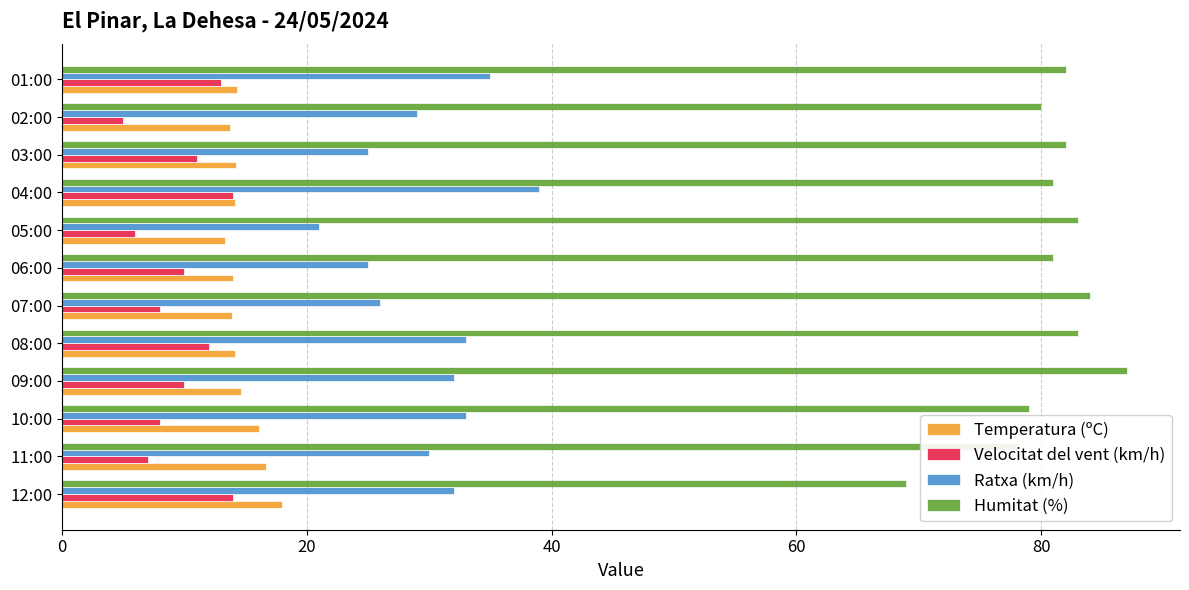

What is the average value of the Velocitat del vent (km/h) series?

9.8